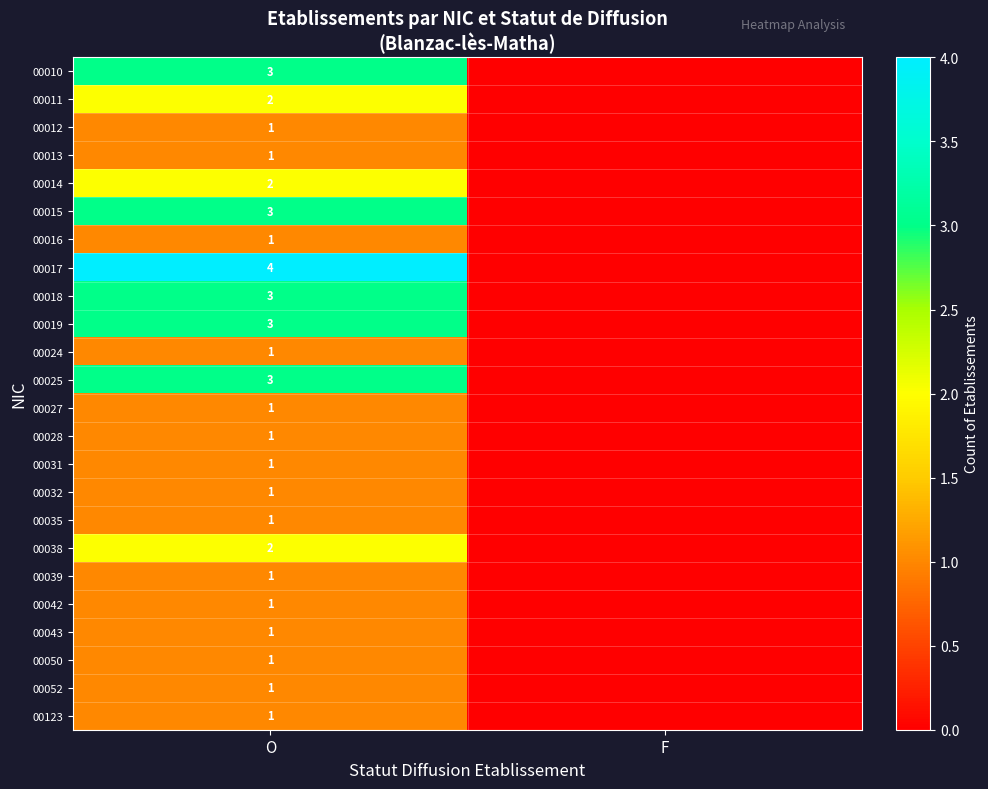

What is the difference between the highest and lowest values at O?

3